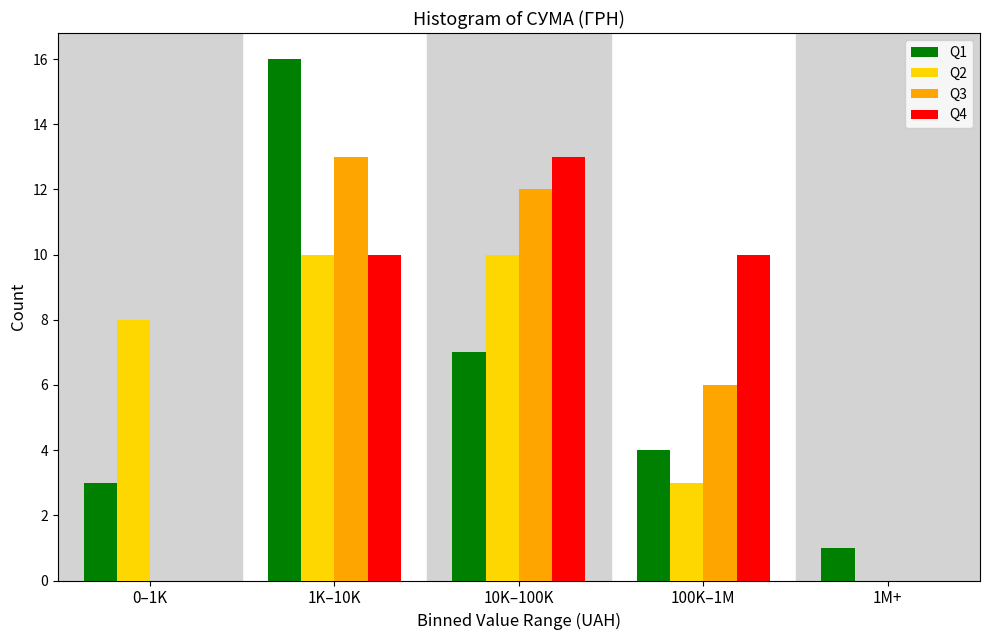

Reading left to right, extract all data points from this chart.

Q1: 0–1K=3	1K–10K=16	10K–100K=7	100K–1M=4	1M+=1
Q2: 0–1K=8	1K–10K=10	10K–100K=10	100K–1M=3	1M+=0
Q3: 0–1K=0	1K–10K=13	10K–100K=12	100K–1M=6	1M+=0
Q4: 0–1K=0	1K–10K=10	10K–100K=13	100K–1M=10	1M+=0